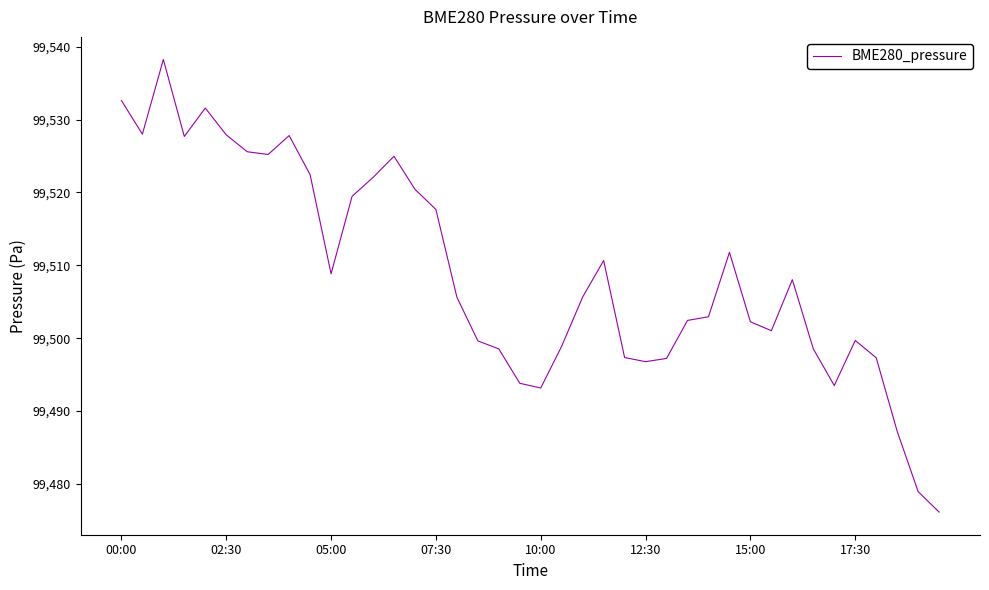

What is the minimum value shown in the chart?

99476.1